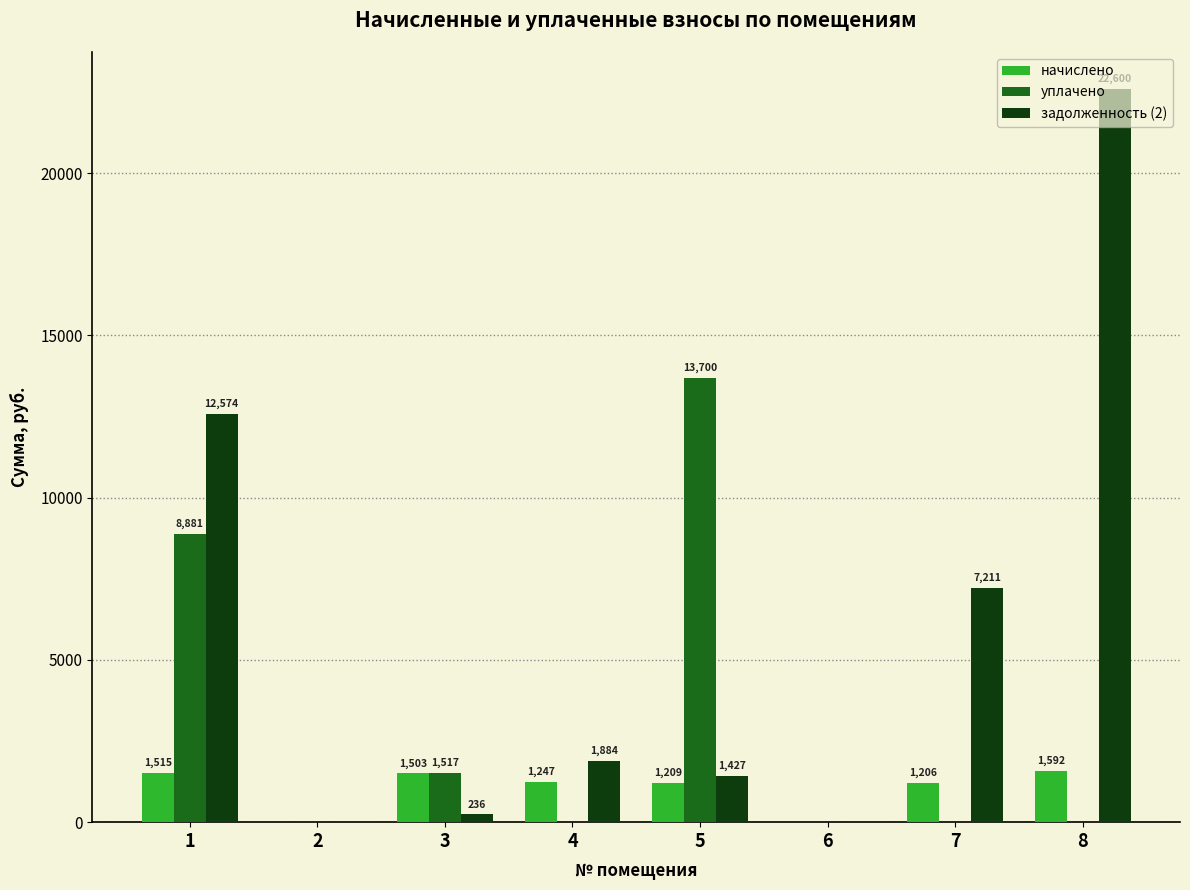

The value of начислено at 1 is 1514.7. True or false?

True